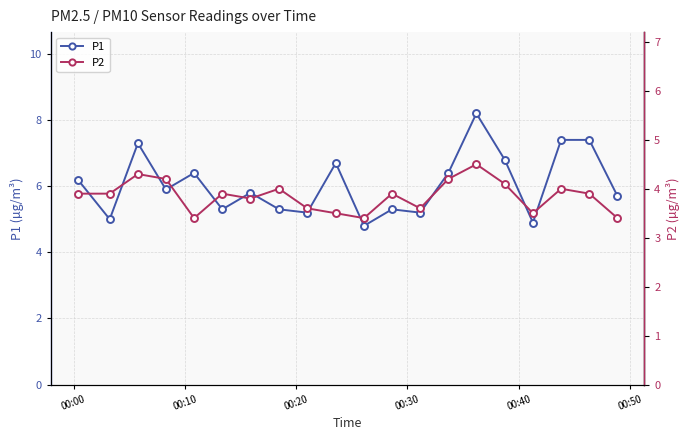

True or false: P1 and P2 cross at least once.

False